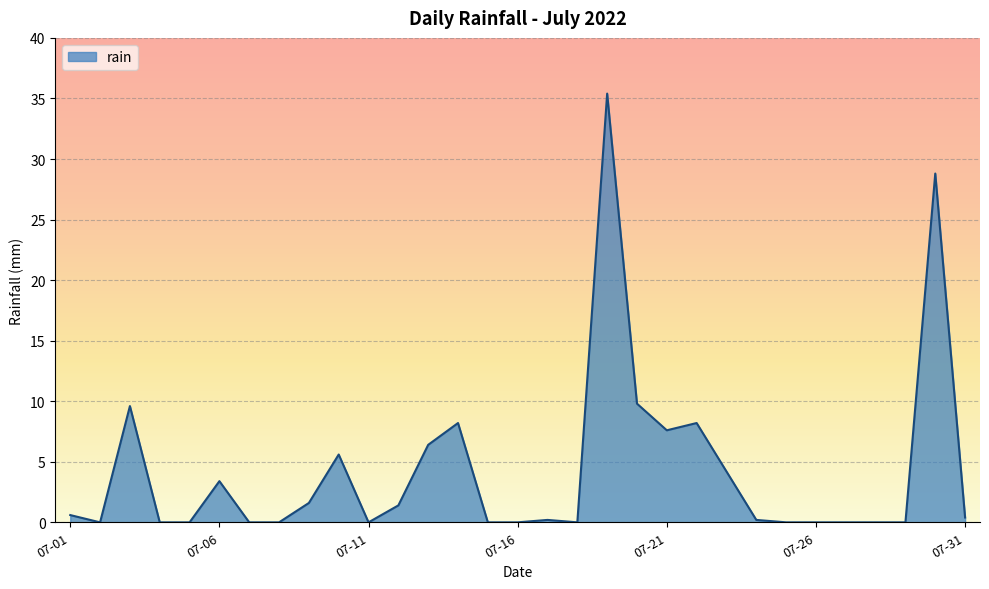

What is the greatest value displayed?

35.4